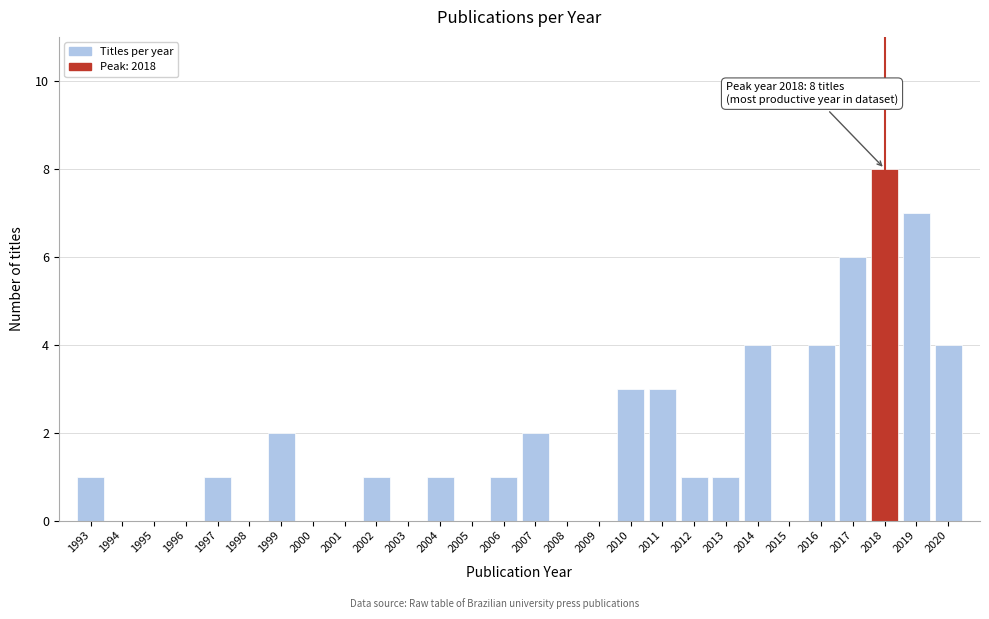

Reading left to right, what are all the values shown in this chart?

1993=1	1994=0	1995=0	1996=0	1997=1	1998=0	1999=2	2000=0	2001=0	2002=1	2003=0	2004=1	2005=0	2006=1	2007=2	2008=0	2009=0	2010=3	2011=3	2012=1	2013=1	2014=4	2015=0	2016=4	2017=6	2018=8	2019=7	2020=4